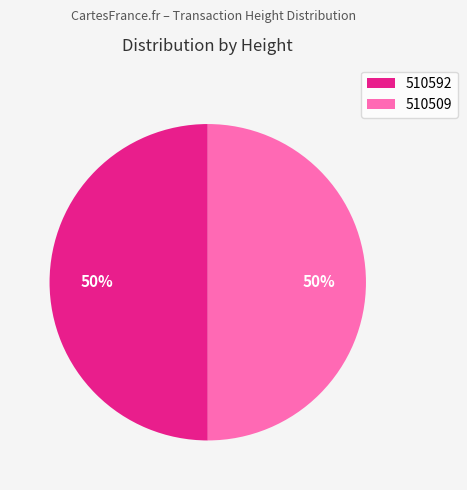

How many slices are in this pie chart?

2